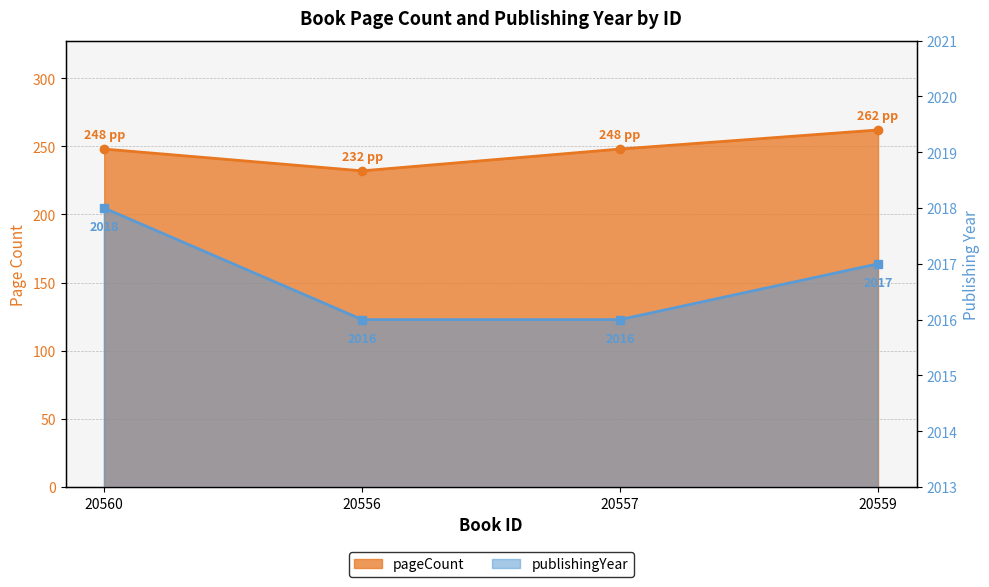

What is the difference between the maximum and minimum values in the pageCount series?

30